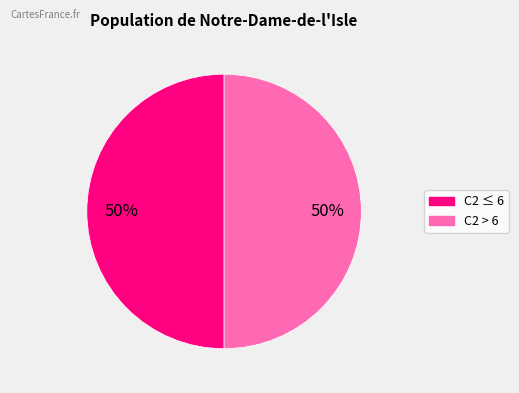

How many slices are in this pie chart?

2